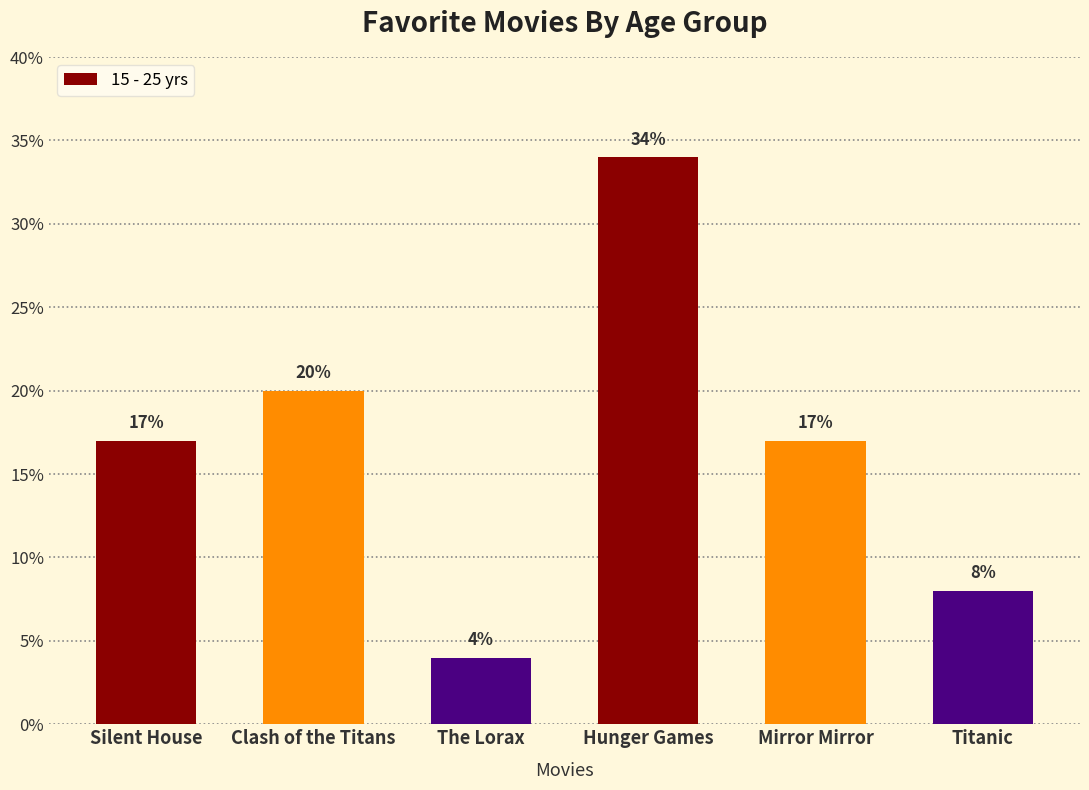

Does the chart contain any negative values?

No